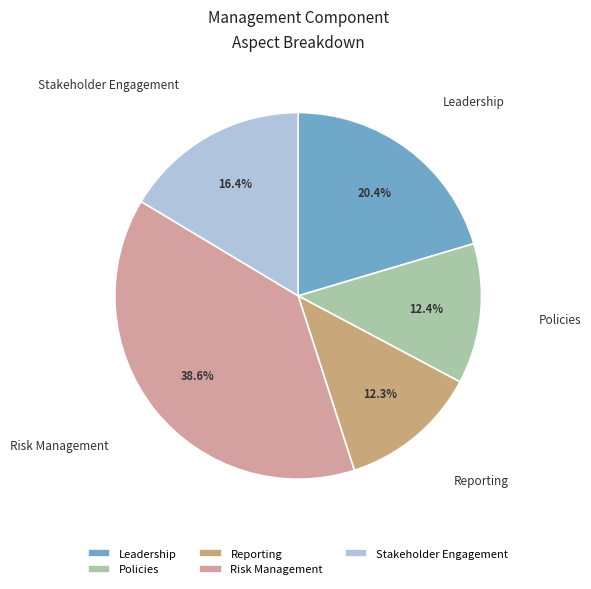

To the nearest percent, what portion does Stakeholder Engagement represent?

16%